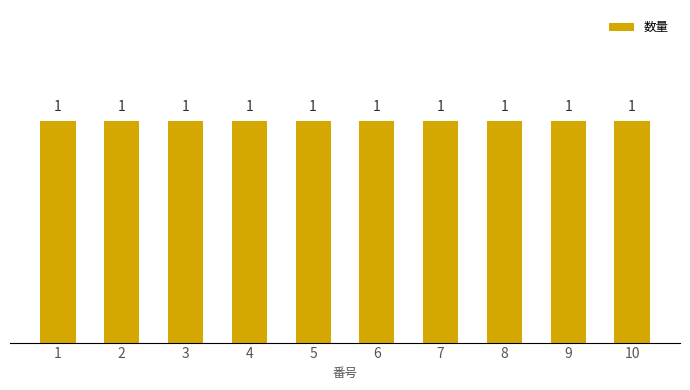

Where is the data nearest to the value 1?

1